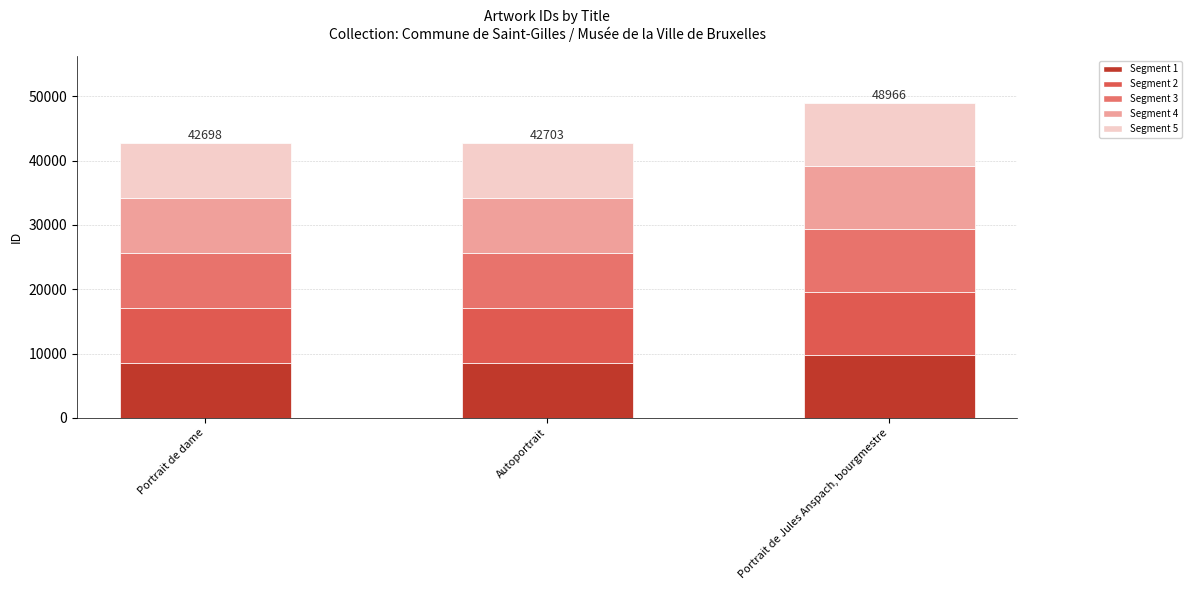

How many values in the Segment 1 series exceed 8540?

2